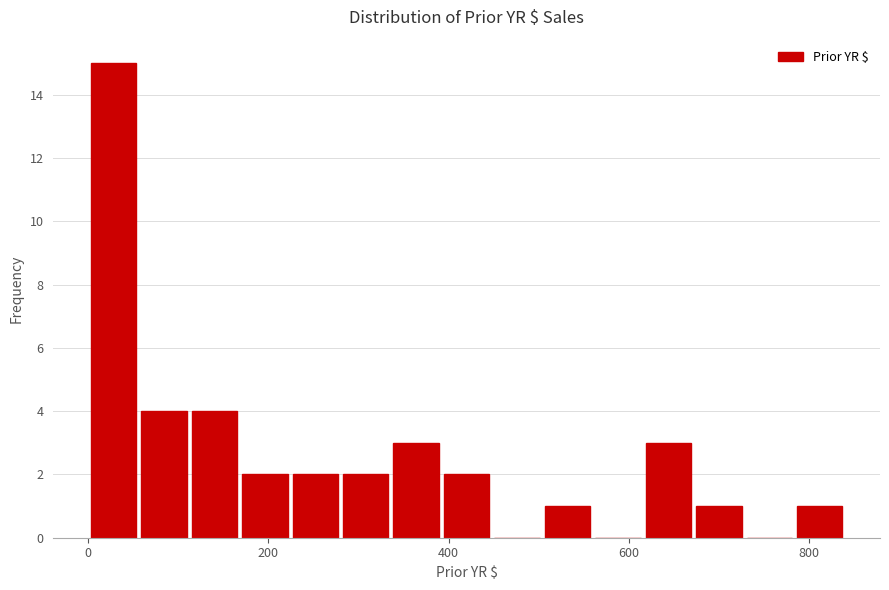

Read against the x-axis, roughly where is the centre of the tallest bar?

20